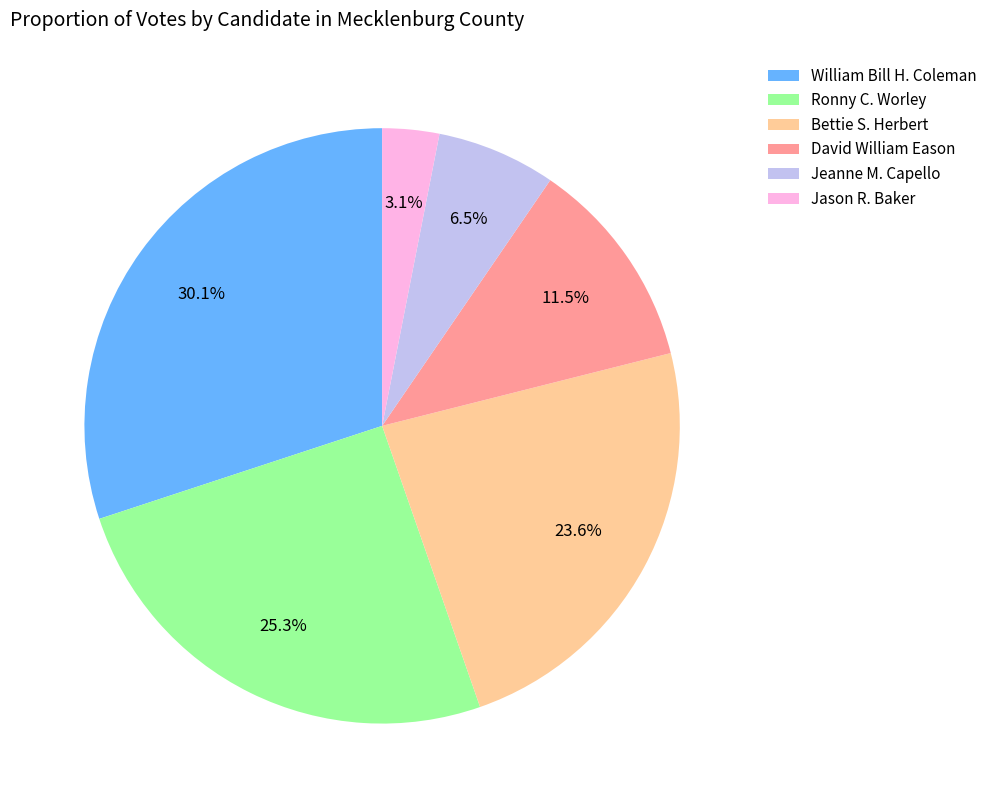

Does any single category account for the majority?

No